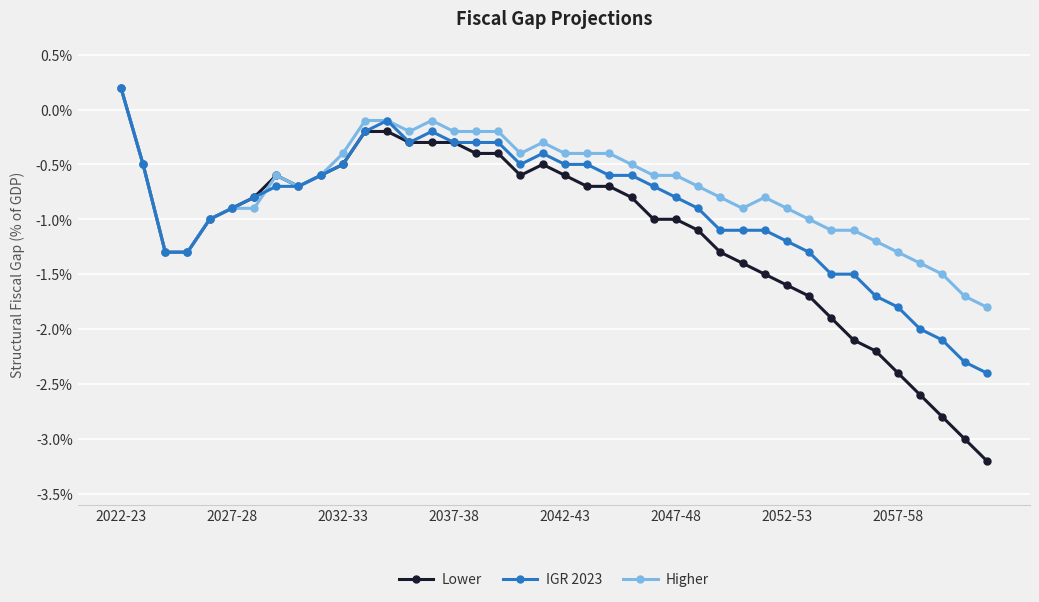

What are all the series names shown in the legend?

Lower, IGR 2023, Higher